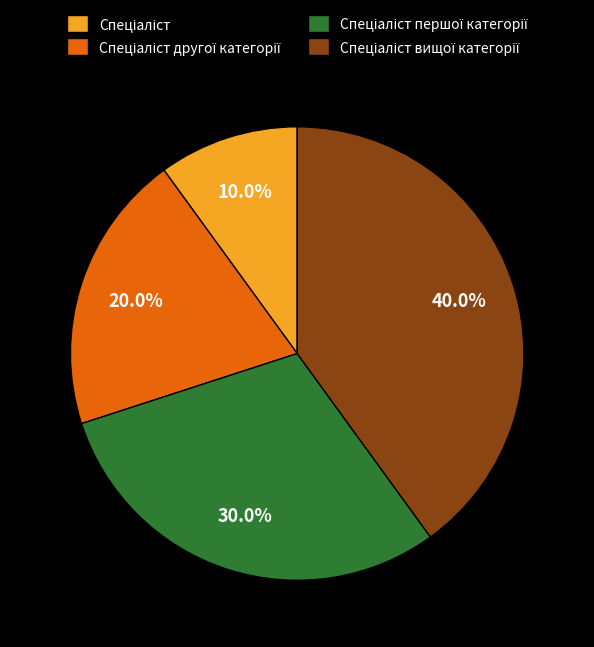

Does any single category account for the majority?

No